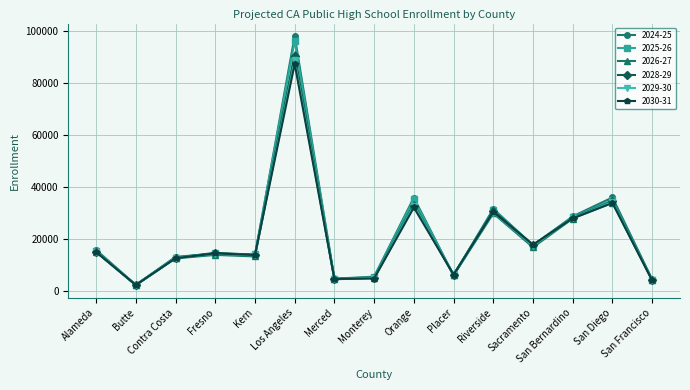

True or false: 2025-26 has more than 0 points higher than both neighbors.

True